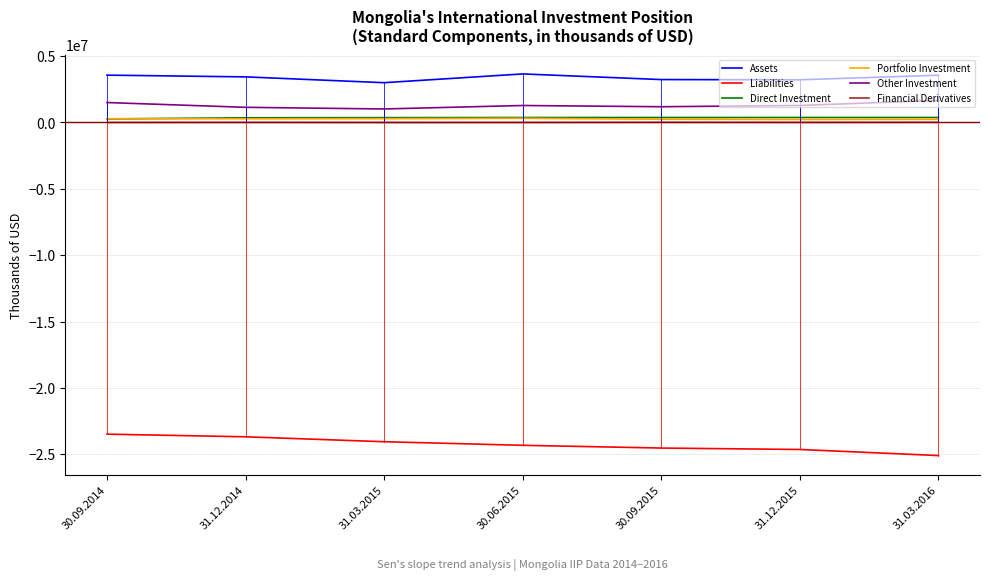

Which series has the largest total across all categories?

Assets